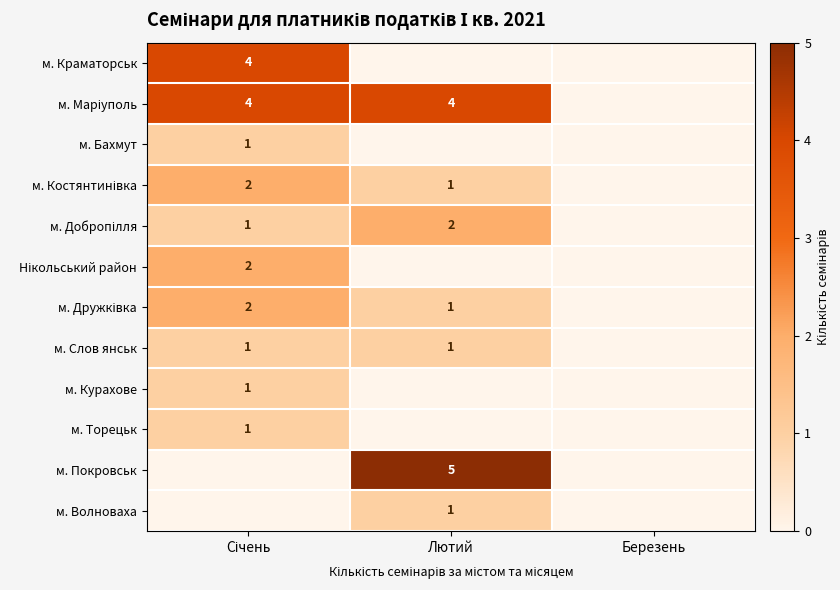

Is the value of м. Слов янськ at Січень greater than the value of м. Покровськ at Березень?

Yes